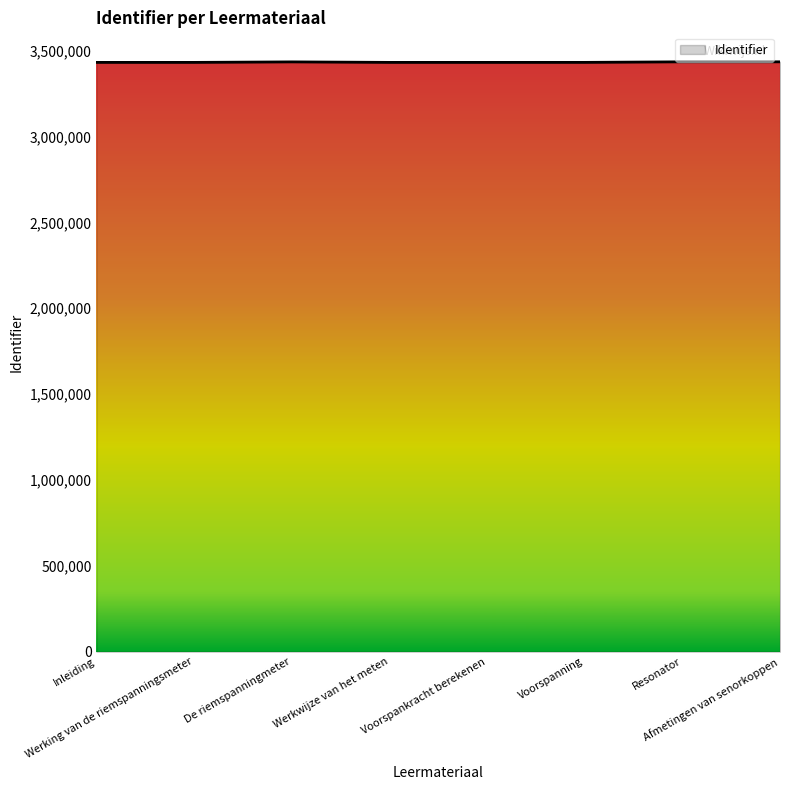

True or false: there are more than 0 points higher than both neighbors.

True